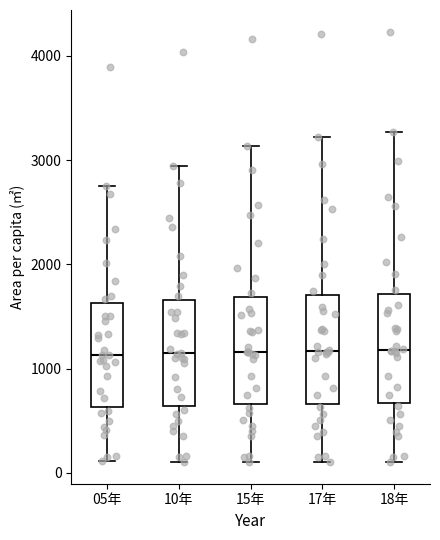

Reading left to right, transcribe this box plot: for each box, give where its median line is, the range the box spans, and where its two whiskers end, as read against the y-axis. The values are not printed on the chart, so give them approximately, as read against the axis.

05年: median 1100, box 600 to 1600, whiskers 100 to 2800
10年: median 1100, box 600 to 1700, whiskers 100 to 2900
15年: median 1200, box 700 to 1700, whiskers 100 to 3100
17年: median 1200, box 700 to 1700, whiskers 100 to 3200
18年: median 1200, box 700 to 1700, whiskers 100 to 3300